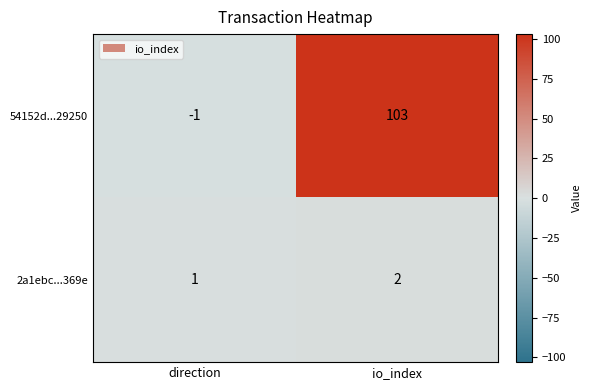

Which series has the largest range (max minus min)?

54152d...29250